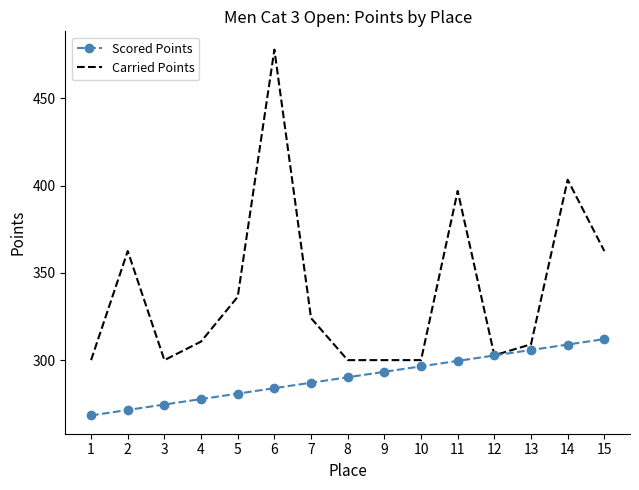

Read the Carried Points value at 7.

324.1